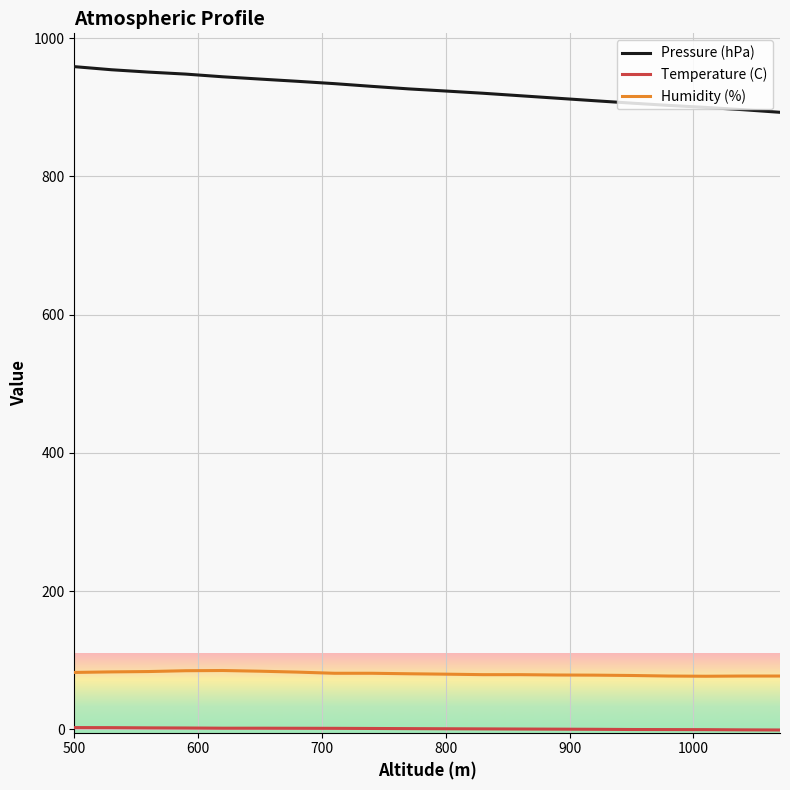

What is the sum of all Pressure (hPa) values?

18510.4